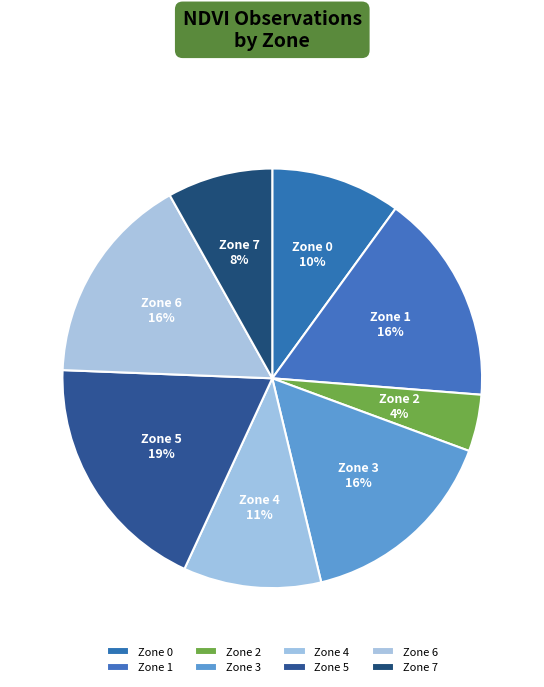

The Zone 2 slice represents 12% of the pie. True or false?

False